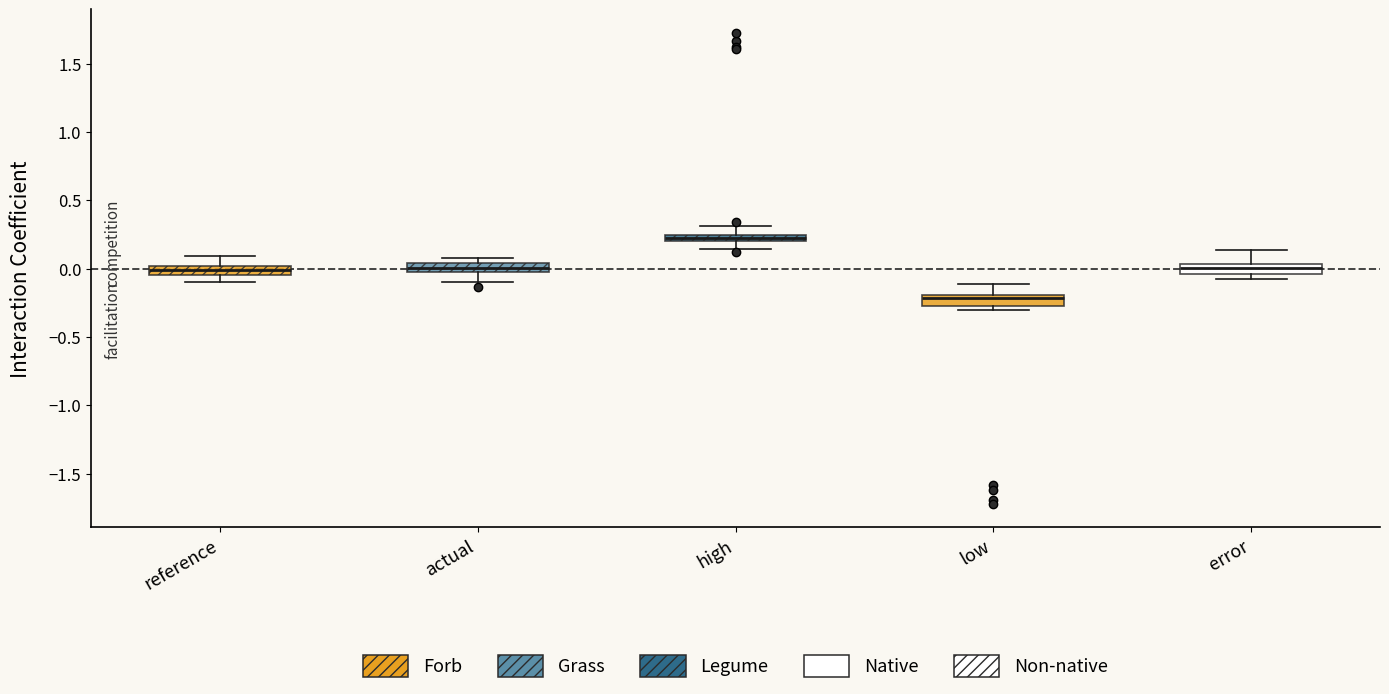

Where is the upper edge of the box for actual on the y-axis? The values are not printed on the chart, so give them approximately, as read against the axis.

0.05